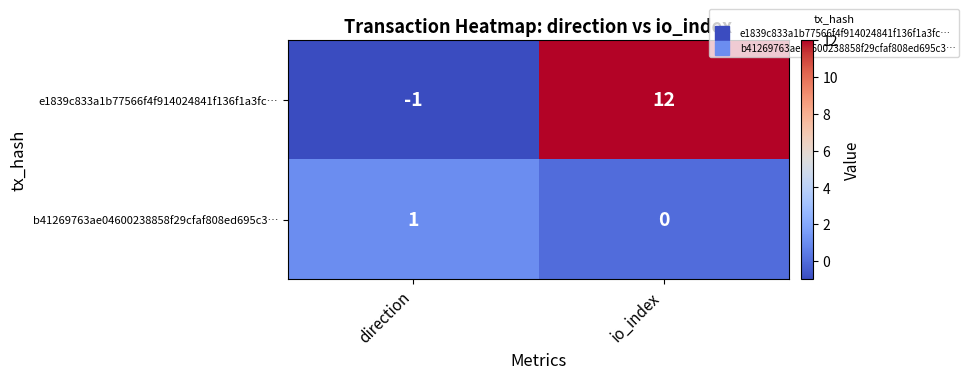

List the series in order of their overall mean, lowest first.

b41269763ae04600238858f29cfaf808ed695c3…, e1839c833a1b77566f4f914024841f136f1a3fc…